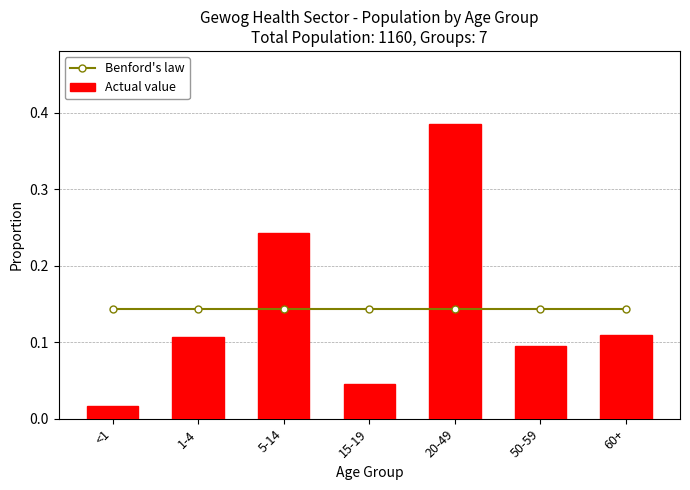

Is it true that Actual value equals 0.1 at 5-14?

False